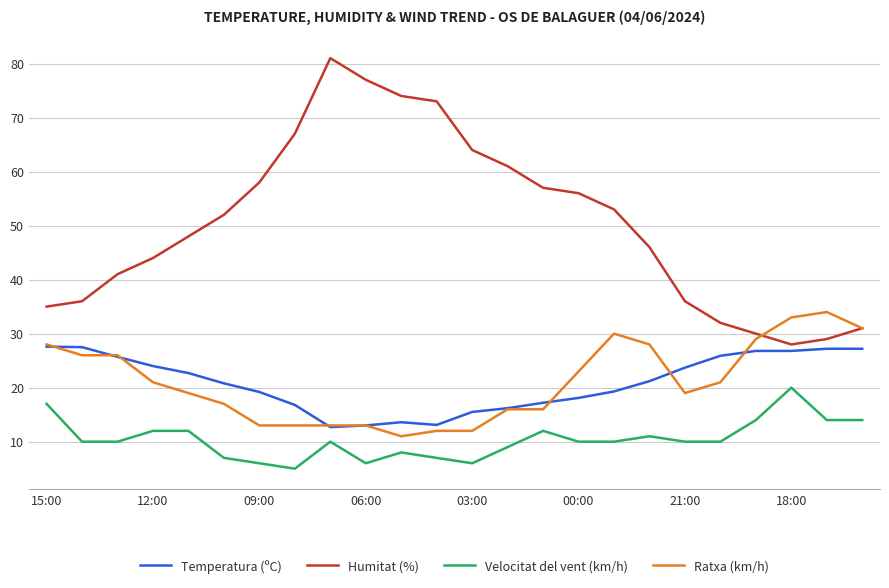

True or false: Velocitat del vent (km/h) and Humitat (%) cross at least once.

False